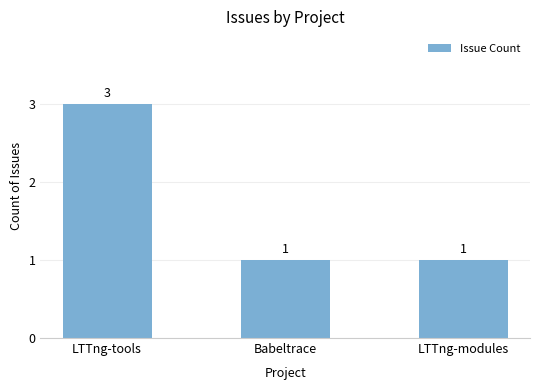

How many series are shown in this chart?

1